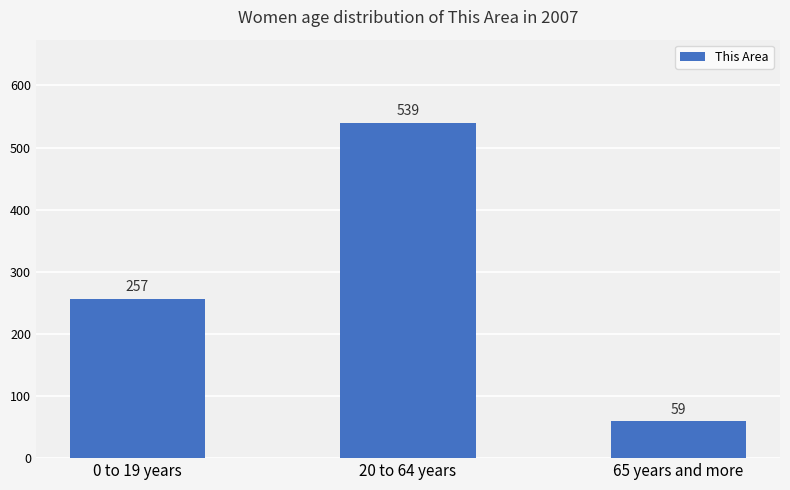

The chart shows a value of 38 at 65 years and more. True or false?

False